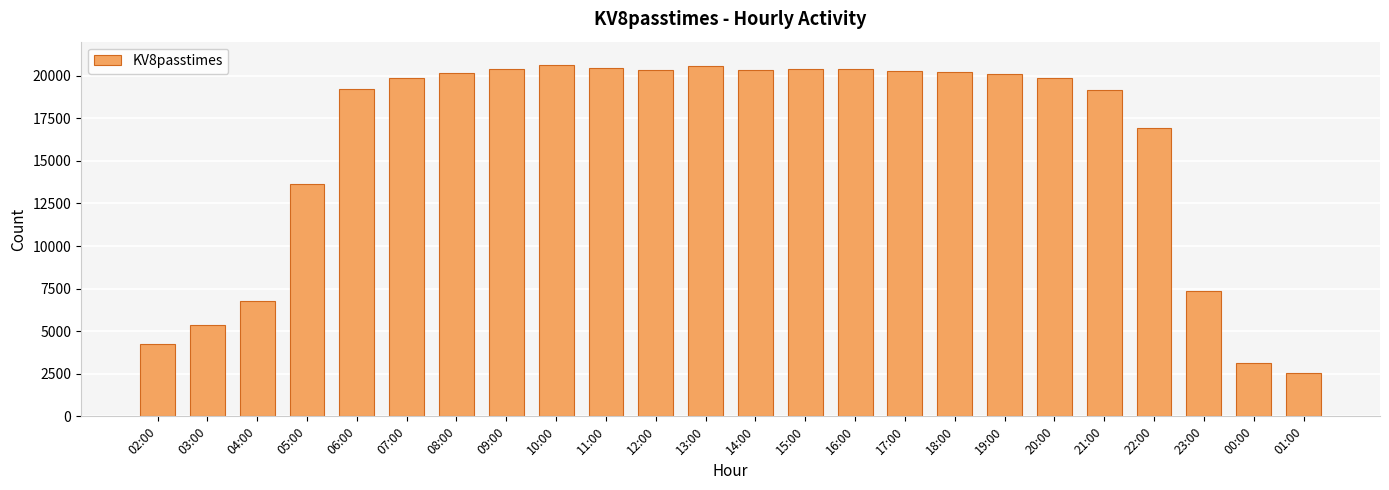

What position from the left is 12:00?

11